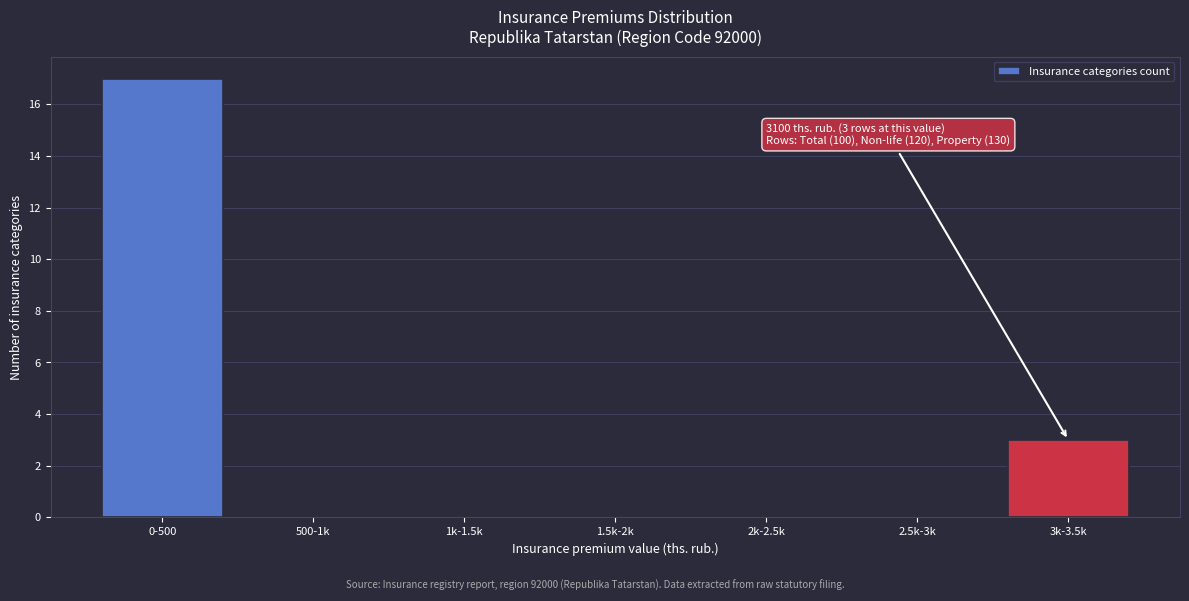

Reading left to right, list all the values displayed in this chart.

0-500=17	500-1k=0	1k-1.5k=0	1.5k-2k=0	2k-2.5k=0	2.5k-3k=0	3k-3.5k=3